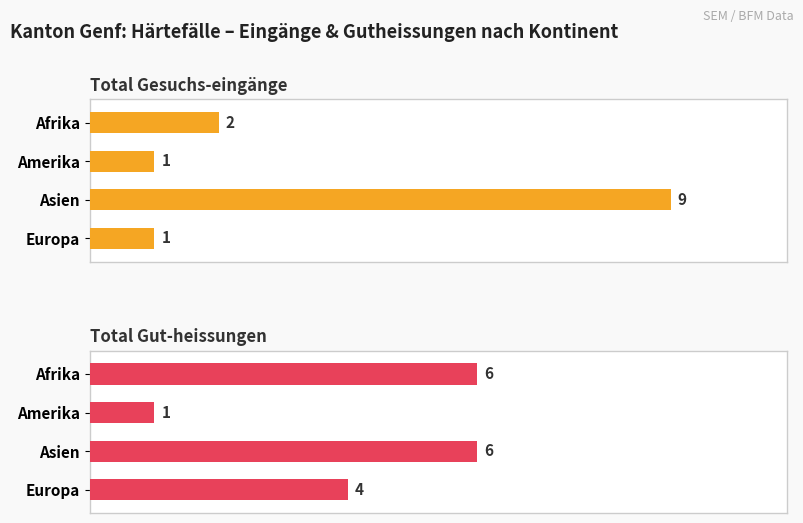

Does the chart contain stacked bars?

No